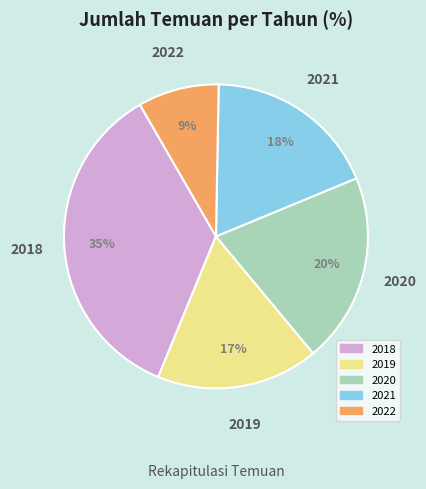

Rank the categories by value from lowest to highest.

2022, 2019, 2021, 2020, 2018